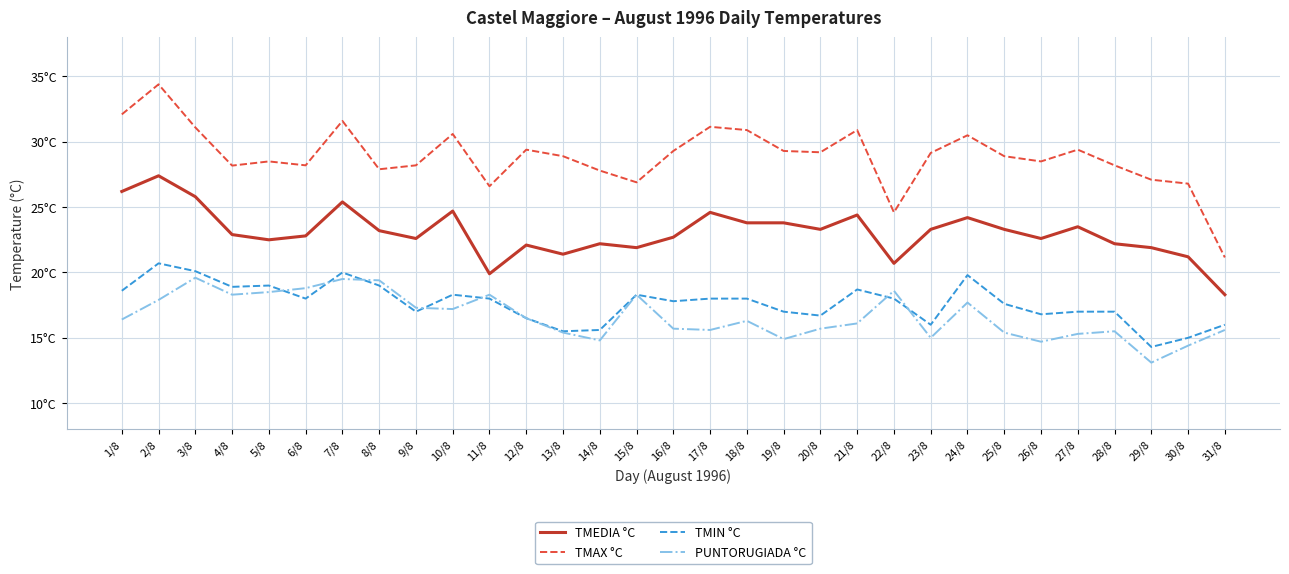

Reading right to left, extract all data points from this chart.

TMEDIA °C: 18.3	21.2	21.9	22.2	23.5	22.6	23.3	24.2	23.3	20.7	24.4	23.3	23.8	23.8	24.6	22.7	21.9	22.2	21.4	22.1	19.9	24.7	22.6	23.2	25.4	22.8	22.5	22.9	25.8	27.4	26.2
TMAX °C: 21.1	26.8	27.1	28.2	29.4	28.5	28.9	30.5	29.1	24.6	30.9	29.2	29.3	30.9	31.1	29.3	26.9	27.8	28.9	29.4	26.6	30.6	28.2	27.9	31.6	28.2	28.5	28.2	31.1	34.4	32.1
TMIN °C: 16.0	15.0	14.3	17.0	17.0	16.8	17.6	19.8	16.0	18.0	18.7	16.7	17.0	18.0	18.0	17.8	18.3	15.6	15.5	16.5	18.0	18.3	17.0	19.0	20.0	18.0	19.0	18.9	20.1	20.7	18.6
PUNTORUGIADA °C: 15.6	14.4	13.1	15.5	15.3	14.7	15.4	17.7	15.0	18.6	16.1	15.7	14.9	16.3	15.6	15.7	18.3	14.8	15.4	16.5	18.3	17.2	17.3	19.4	19.5	18.8	18.5	18.3	19.6	17.9	16.4